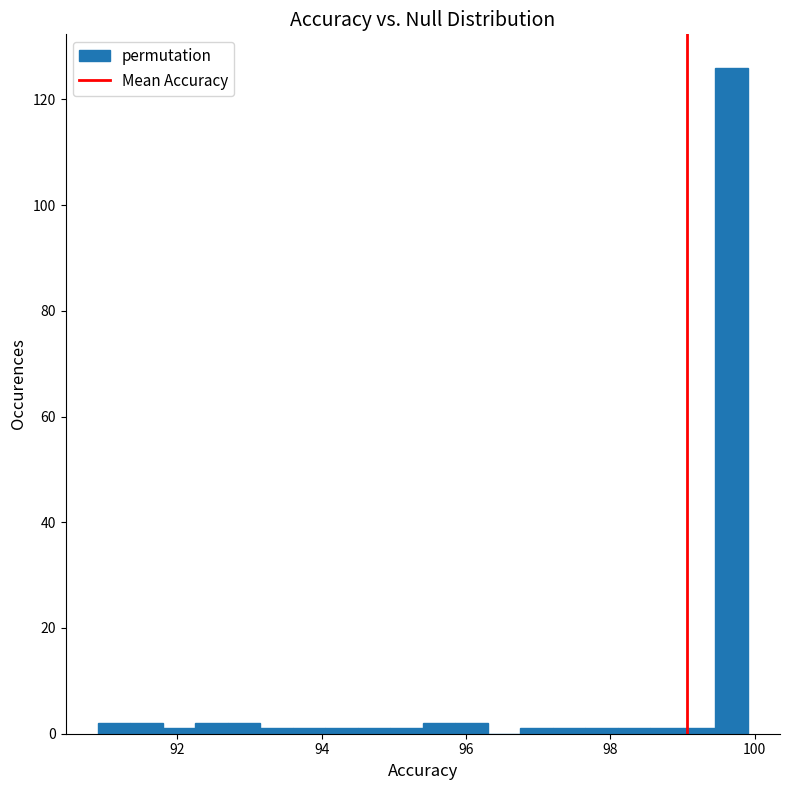

Read against the x-axis, roughly where is the centre of the tallest bar?

99.6